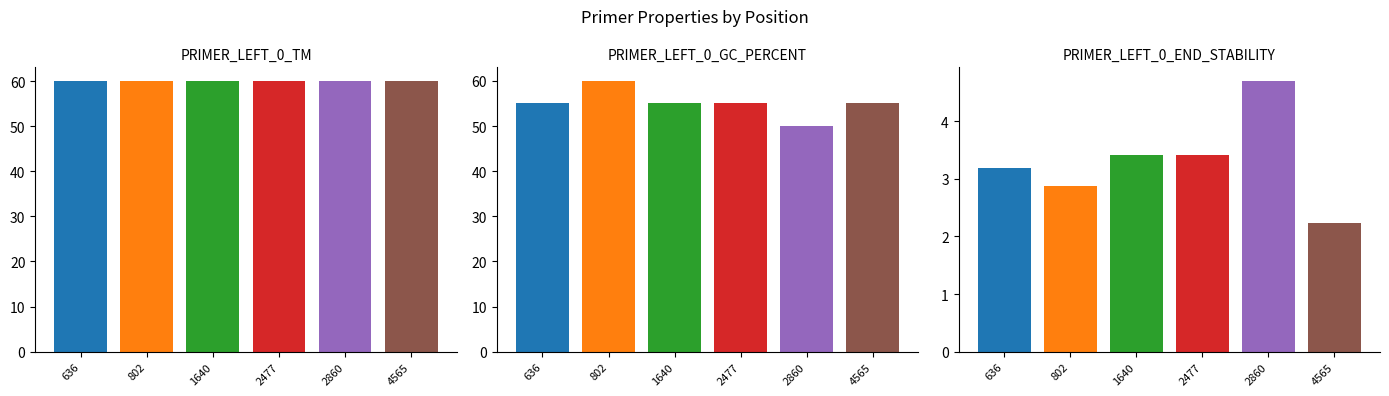

Reading left to right, transcribe all the data shown in this chart.

PRIMER_LEFT_0_TM: 60.0	60.0	60.0	60.0	60.0	60.0
PRIMER_LEFT_0_GC_PERCENT: 55.0	60.0	55.0	55.0	50.0	55.0
PRIMER_LEFT_0_END_STABILITY: 3.2	2.9	3.4	3.4	4.7	2.2